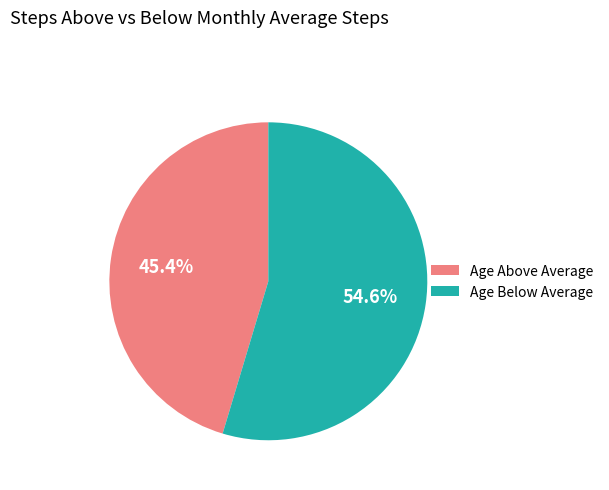

Rank the categories by value from highest to lowest.

Age Below Average, Age Above Average